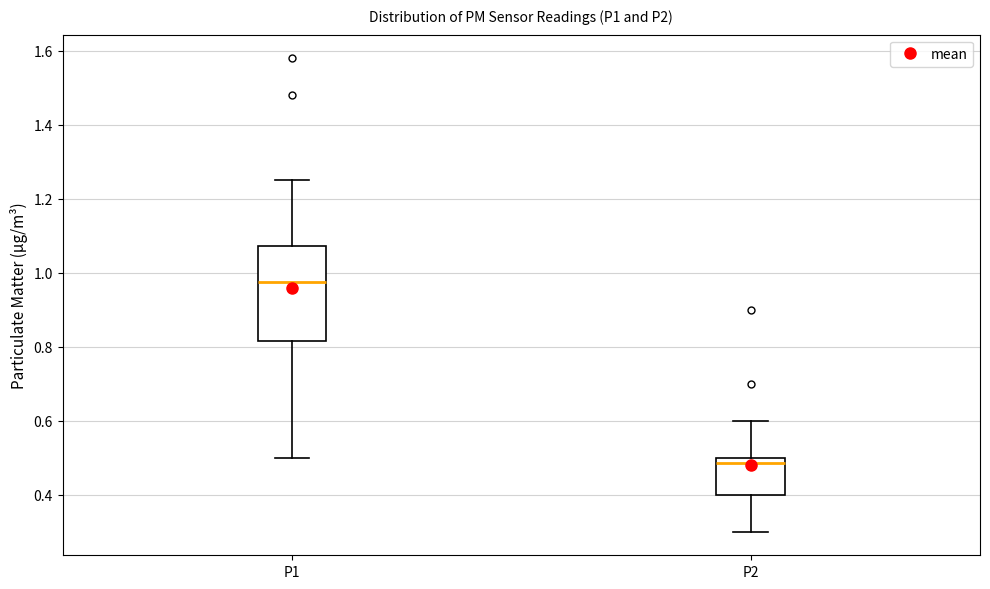

Where is the lower edge of the box for P2 on the y-axis? The values are not printed on the chart, so give them approximately, as read against the axis.

0.40